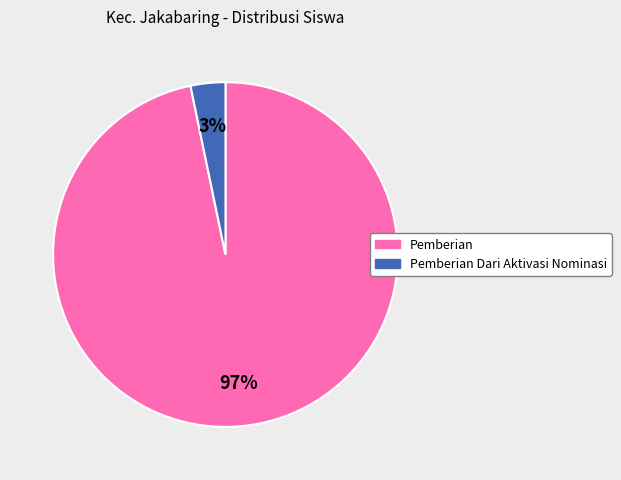

To the nearest percent, what is the average slice percentage?

50%